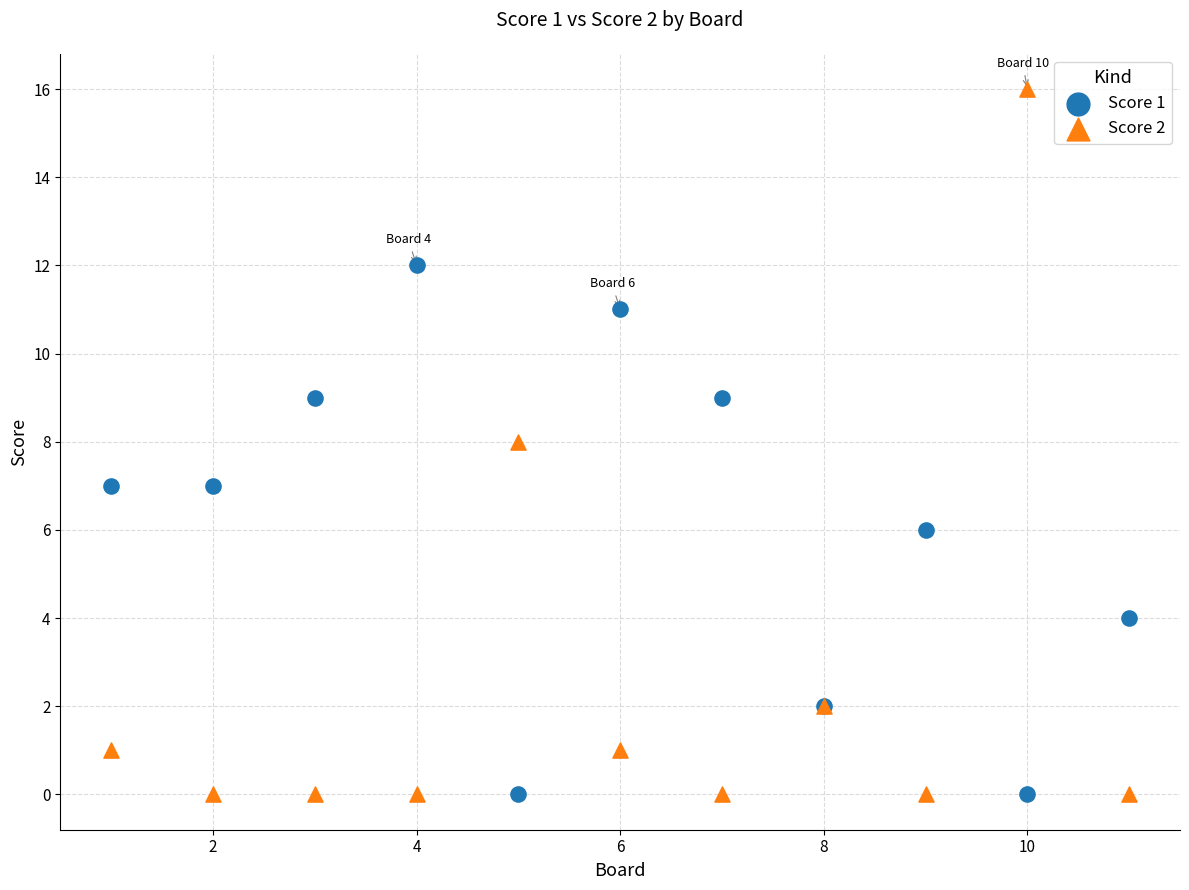

What are all the series names shown in the legend?

Score 1, Score 2